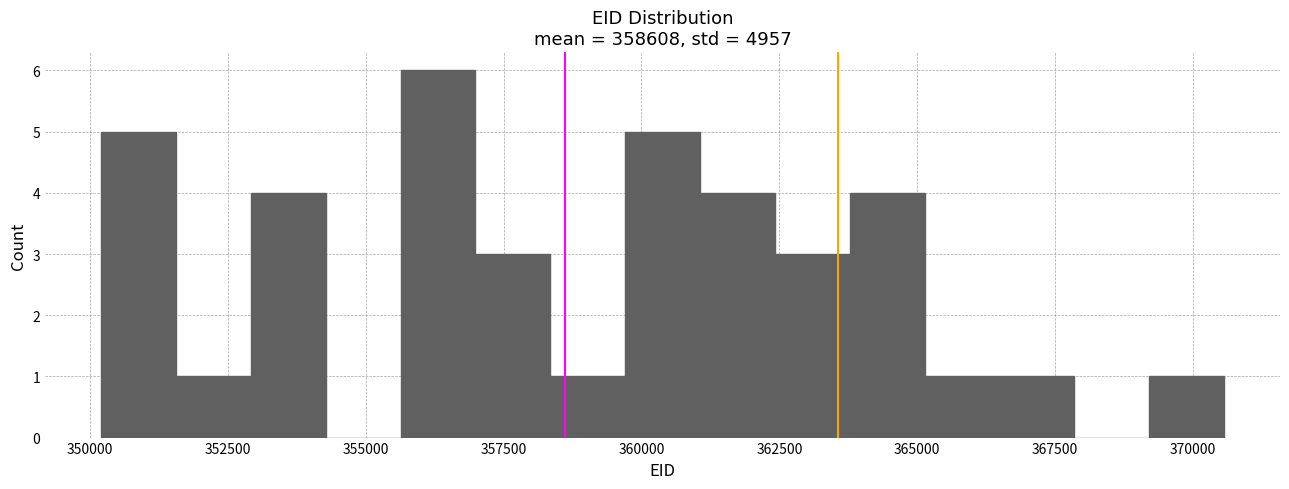

Read against the x-axis, roughly where is the centre of the tallest bar?

356500